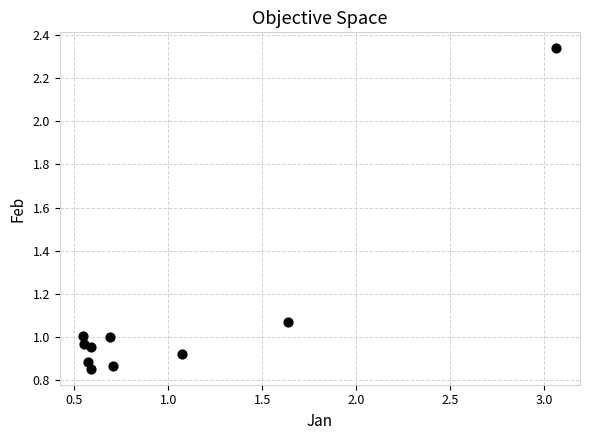

What is the range of Y values (max minus min)?

1.5